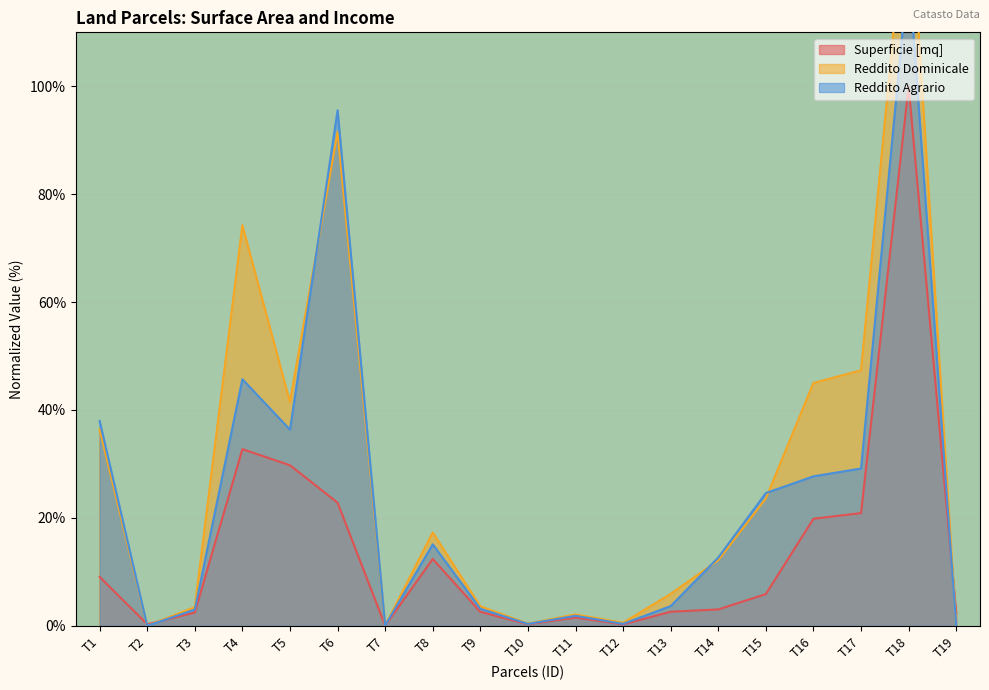

How many positive values does the Reddito Agrario series have?

17